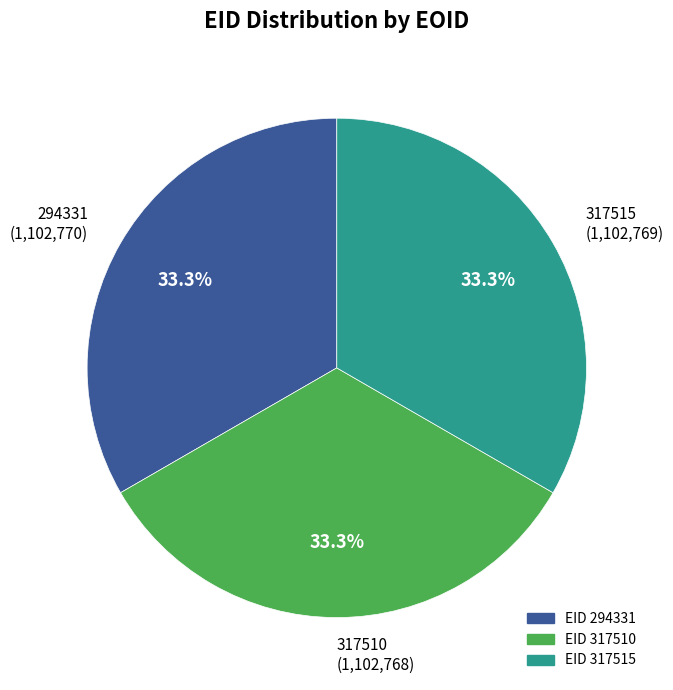

Is there a majority slice in this chart?

No